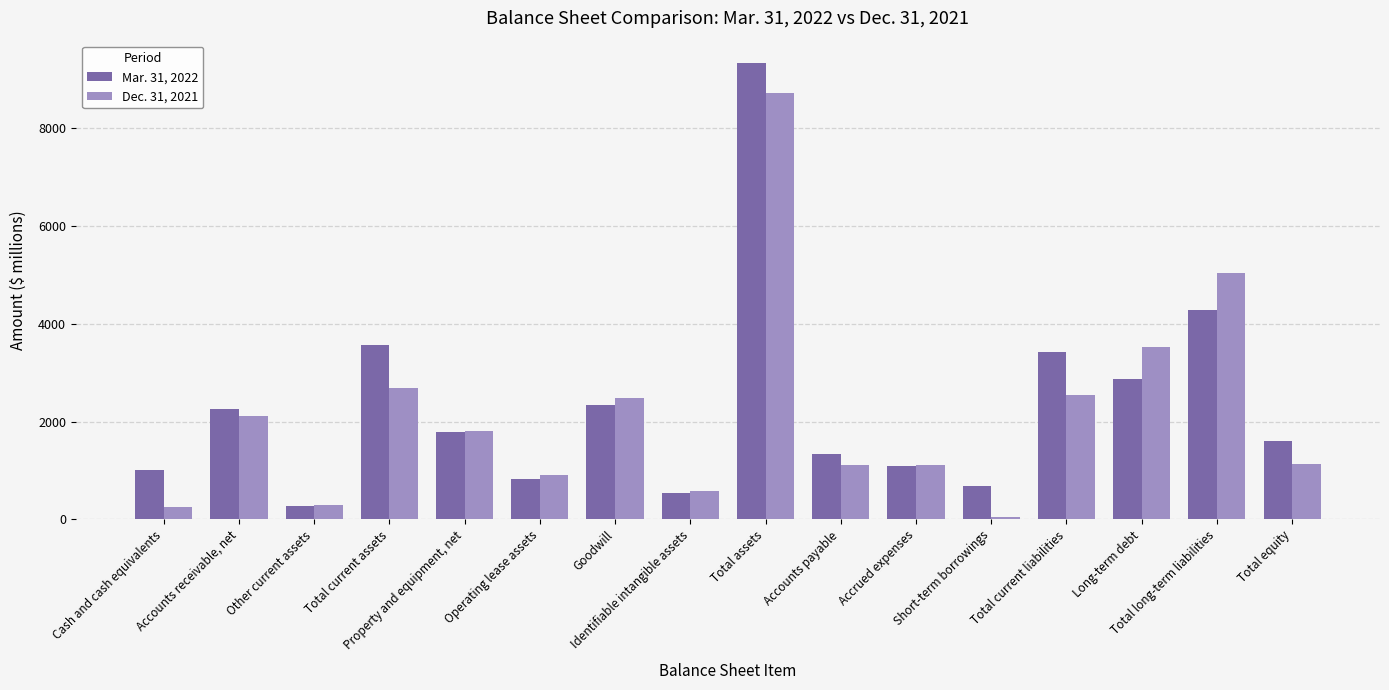

What is the value of the Mar. 31, 2022 bar at the 13th from the left?

3432